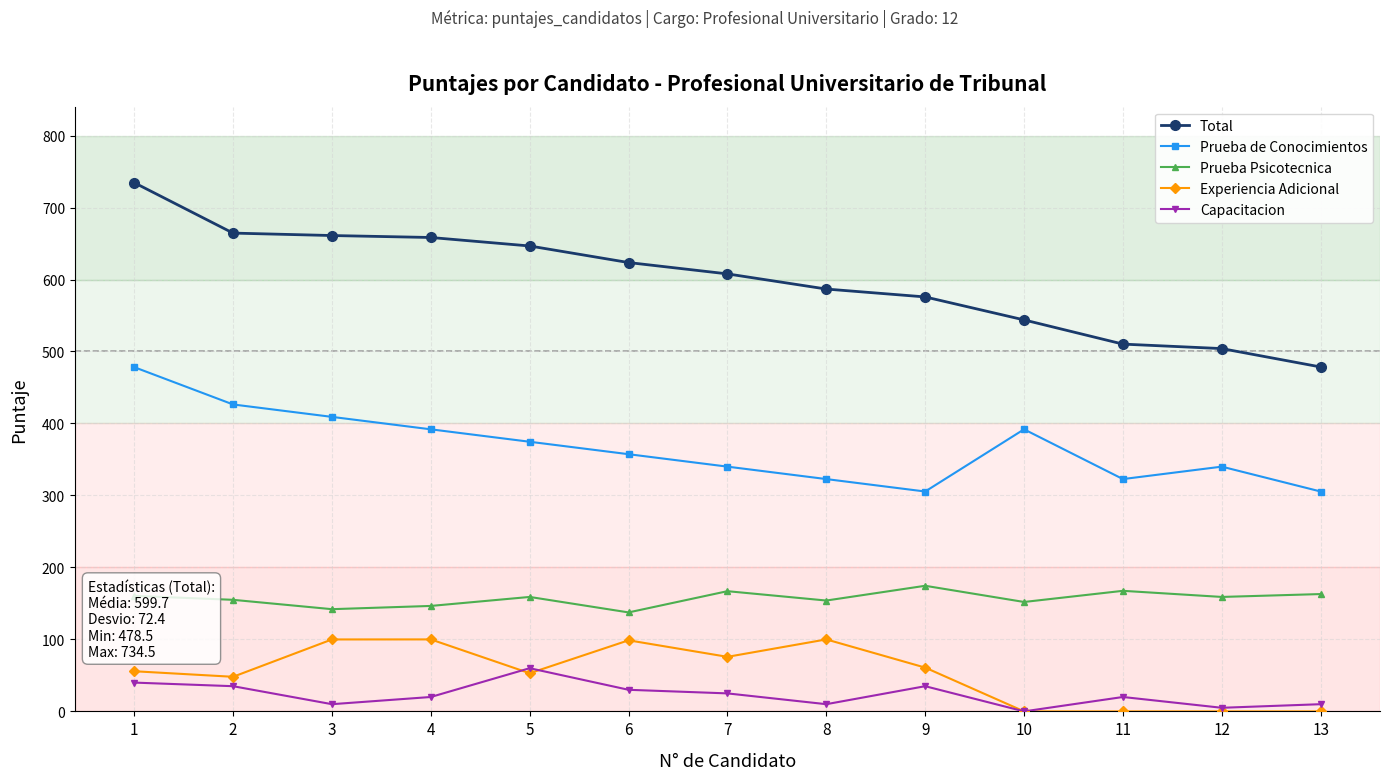

What is the difference between the highest and lowest values at 7?

582.8